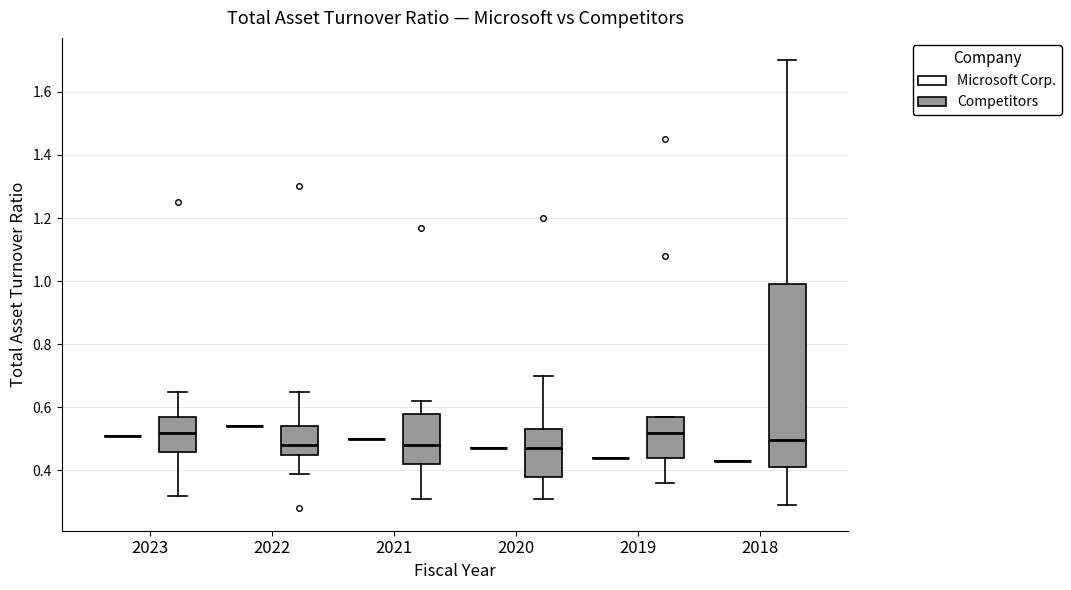

Reading left to right, transcribe this box plot: for each box, give where its median line is, the range the box spans, and where its two whiskers end, as read against the y-axis. The values are not printed on the chart, so give them approximately, as read against the axis.

2023 (Microsoft Corp.): box collapsed to a line at 0.52, whiskers 0.52 to 0.52
2023 (Competitors): median 0.52, box 0.46 to 0.58, whiskers 0.32 to 0.66
2022 (Microsoft Corp.): box collapsed to a line at 0.54, whiskers 0.54 to 0.54
2022 (Competitors): median 0.48, box 0.46 to 0.54, whiskers 0.40 to 0.66
2021 (Microsoft Corp.): box collapsed to a line at 0.50, whiskers 0.50 to 0.50
2021 (Competitors): median 0.48, box 0.42 to 0.58, whiskers 0.32 to 0.62
2020 (Microsoft Corp.): box collapsed to a line at 0.48, whiskers 0.48 to 0.48
2020 (Competitors): median 0.48, box 0.38 to 0.54, whiskers 0.32 to 0.70
2019 (Microsoft Corp.): box collapsed to a line at 0.44, whiskers 0.44 to 0.44
2019 (Competitors): median 0.52, box 0.44 to 0.58, whiskers 0.36 to 0.58
2018 (Microsoft Corp.): box collapsed to a line at 0.44, whiskers 0.44 to 0.44
2018 (Competitors): median 0.50, box 0.42 to 1.00, whiskers 0.30 to 1.70